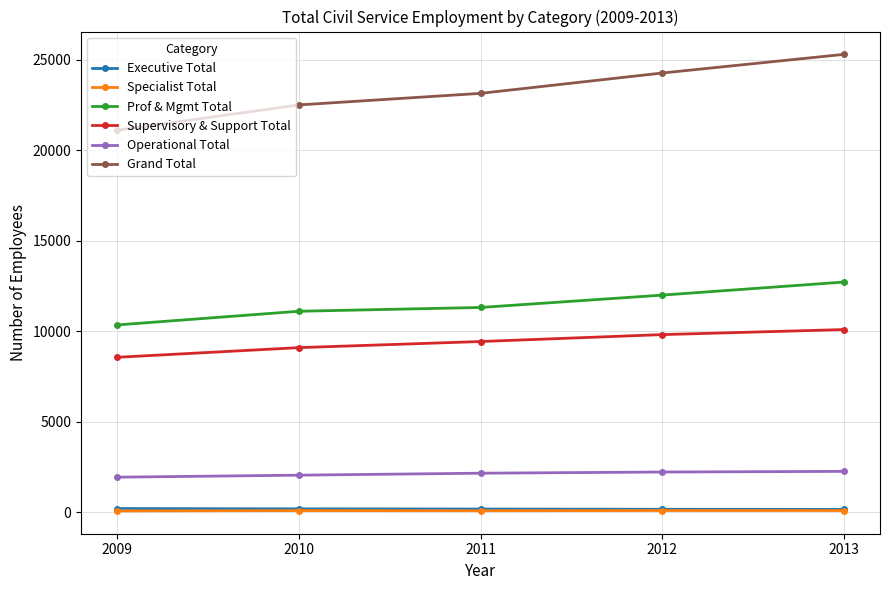

What is the total value across all series at 2010?

45024